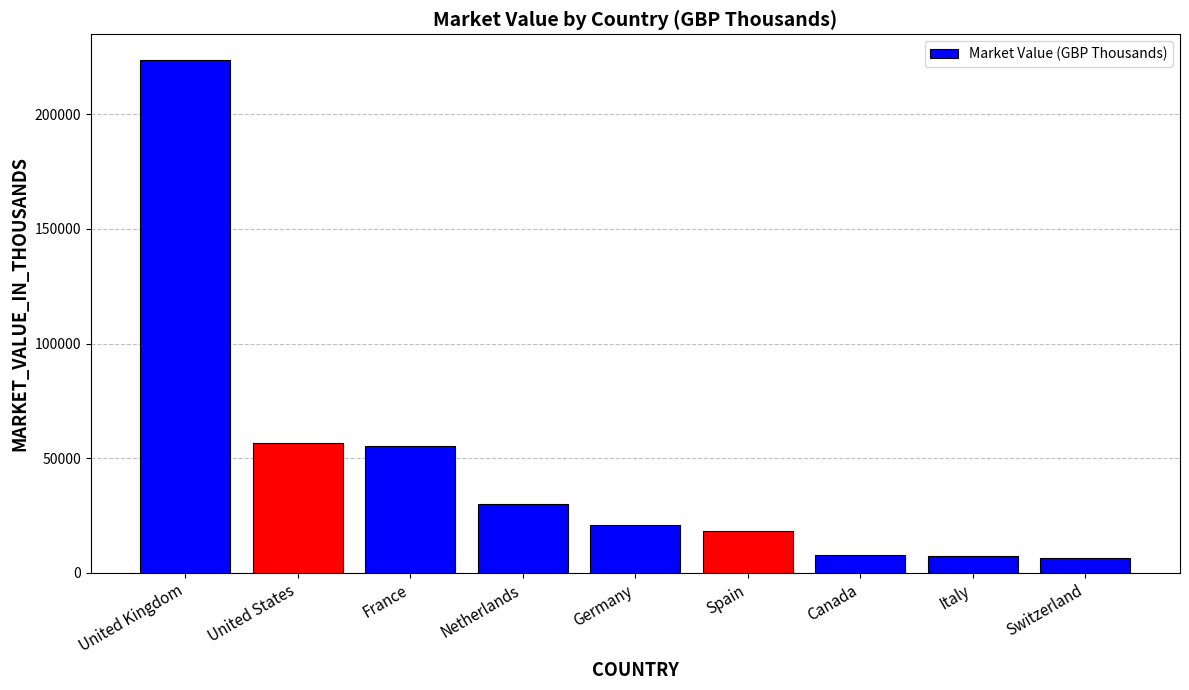

Which category has the highest value across all series?

United Kingdom